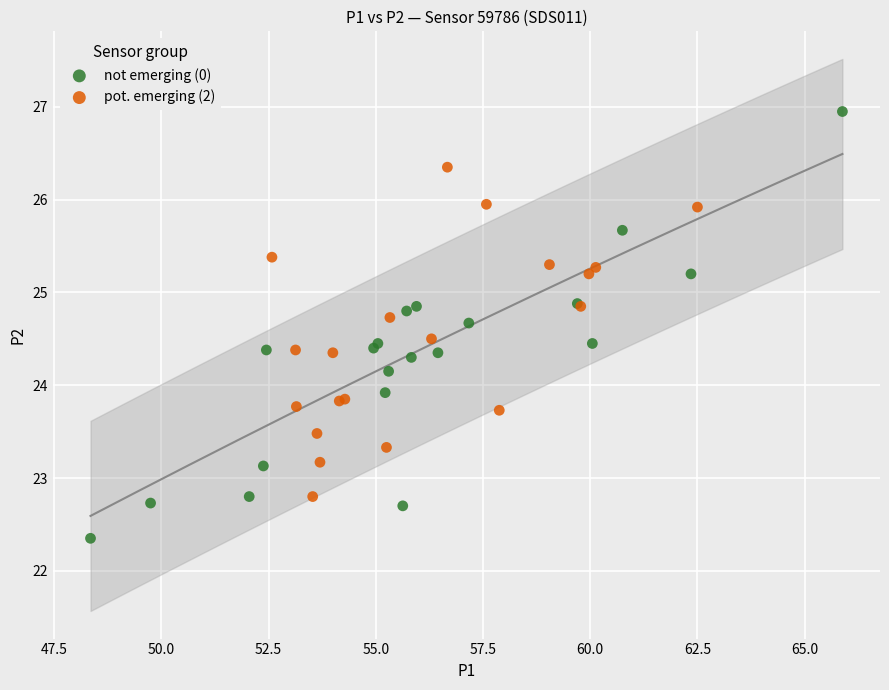

What are all the series names shown in the legend?

not emerging (0), pot. emerging (2)